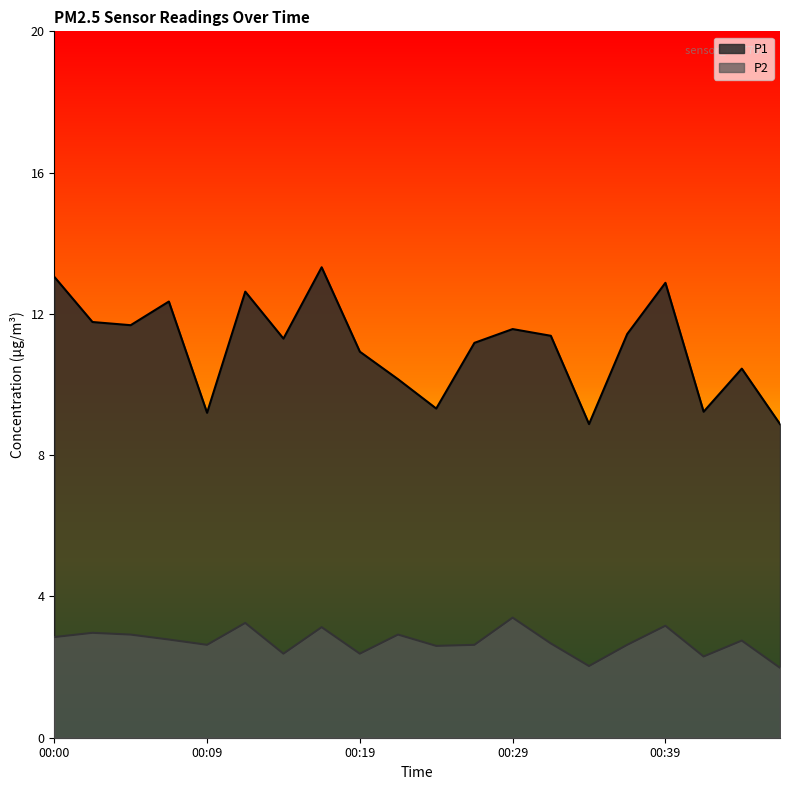

What is the difference between the maximum and second lowest values in the P2 series?

1.4